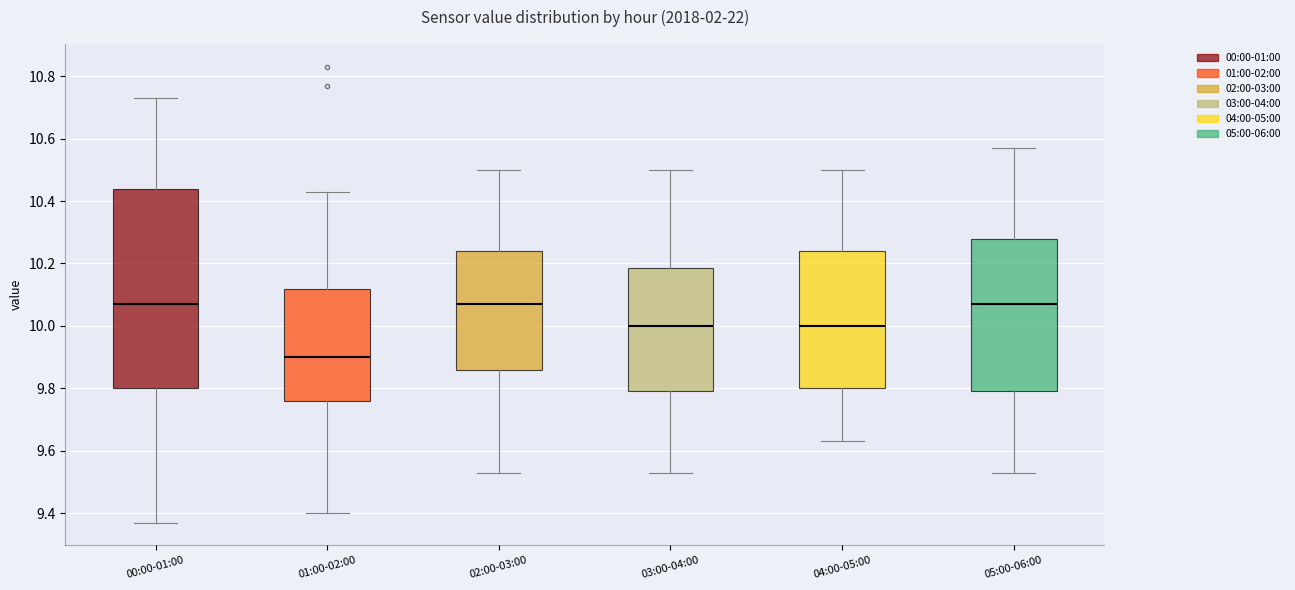

Where is the lower edge of the box for 00:00-01:00 on the y-axis? The values are not printed on the chart, so give them approximately, as read against the axis.

9.80